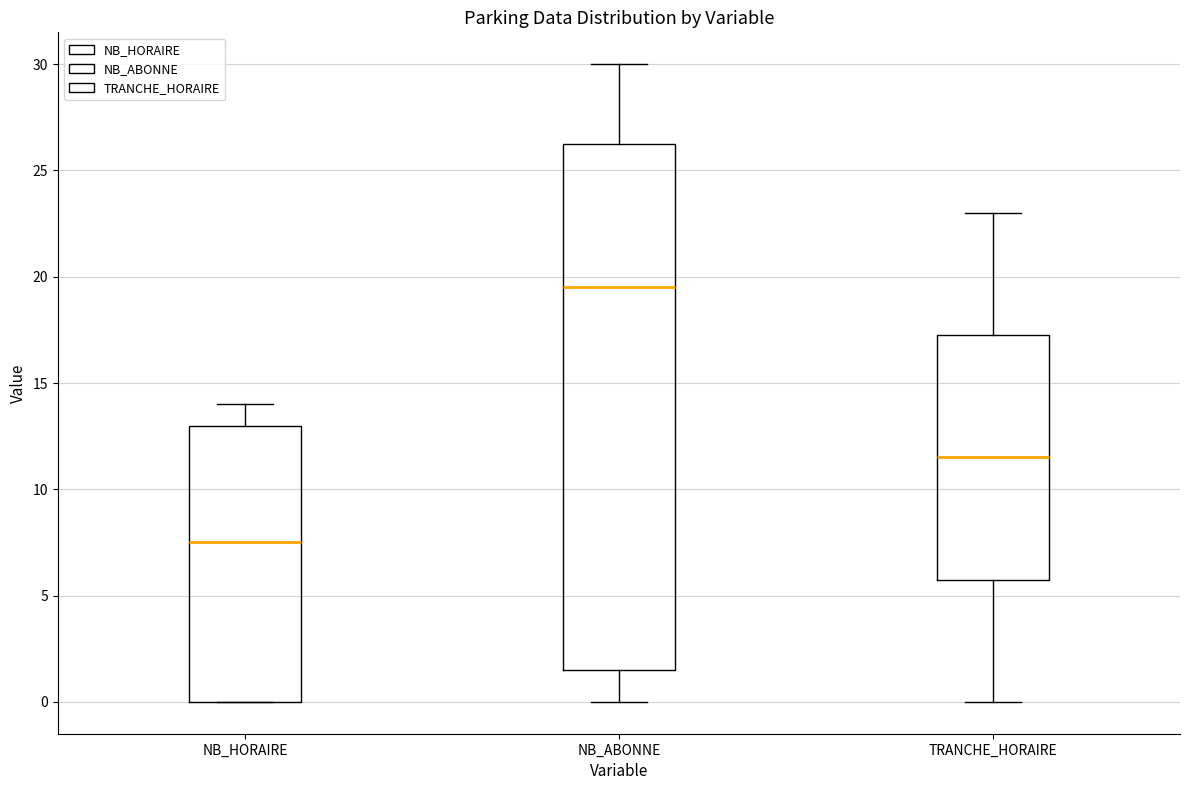

Where does the upper whisker of the box for TRANCHE_HORAIRE end on the y-axis? The values are not printed on the chart, so give them approximately, as read against the axis.

23.0